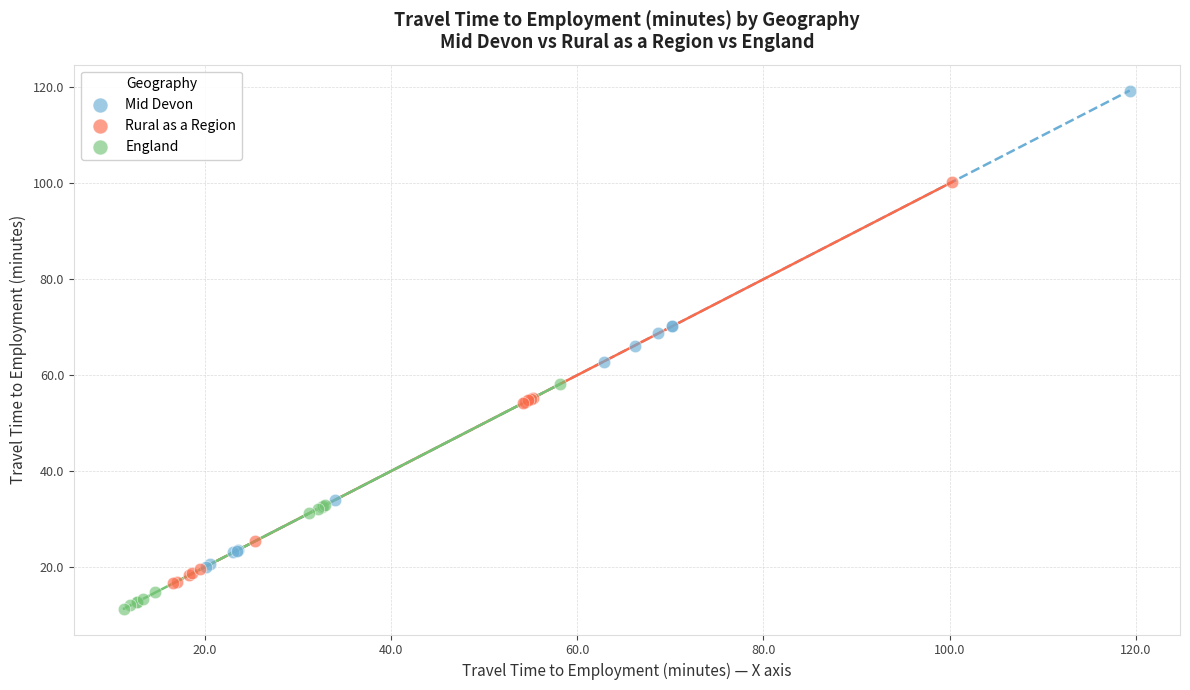

What are all the series names shown in the legend?

Mid Devon, Rural as a Region, England